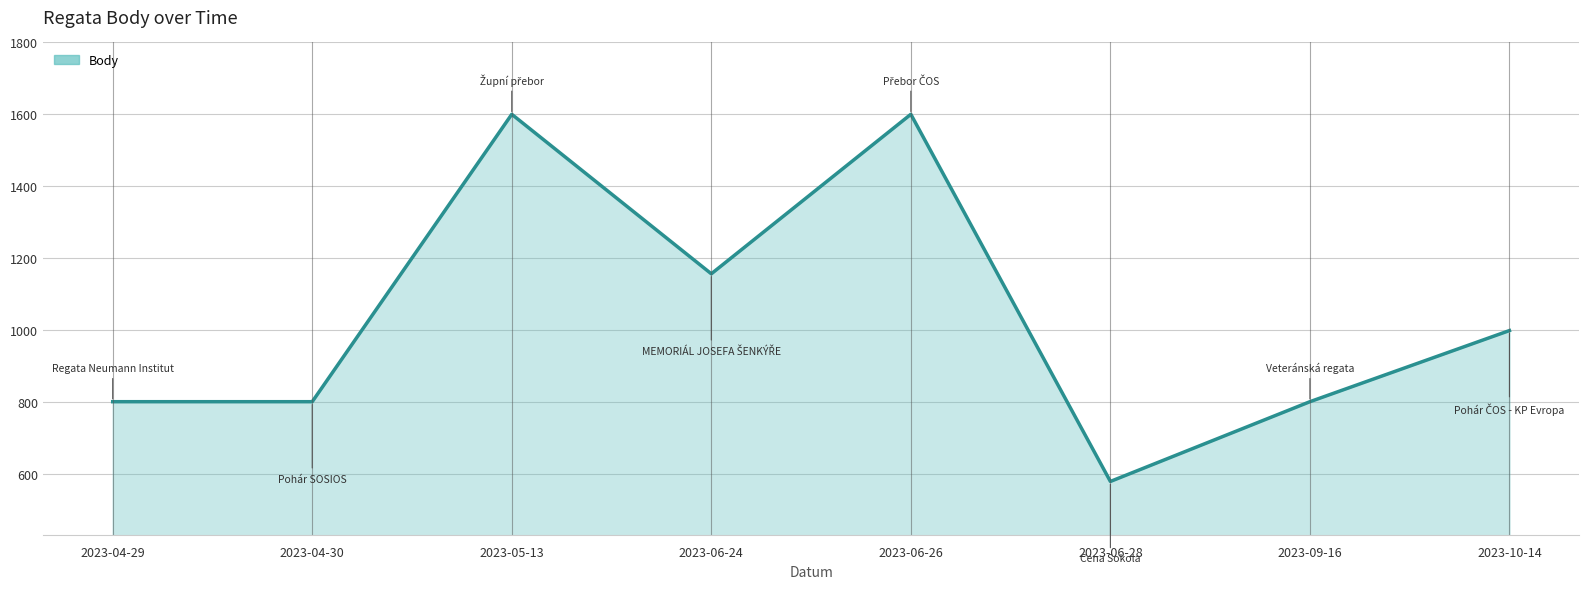

How many values are between 800 and 1600?

7